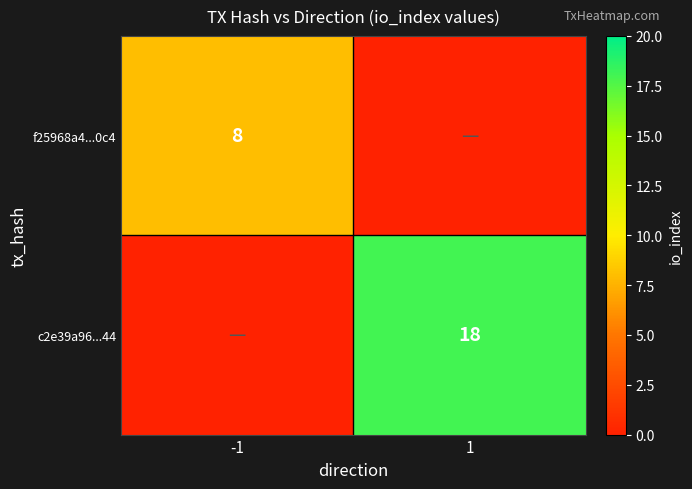

Is it true that f25968a4...0c4 equals 3 at -1?

False